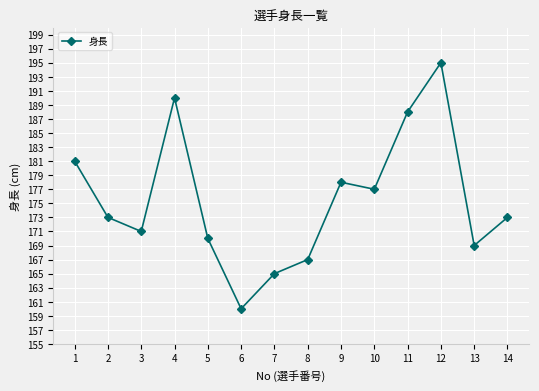

Which label corresponds to the smallest value in the chart?

6